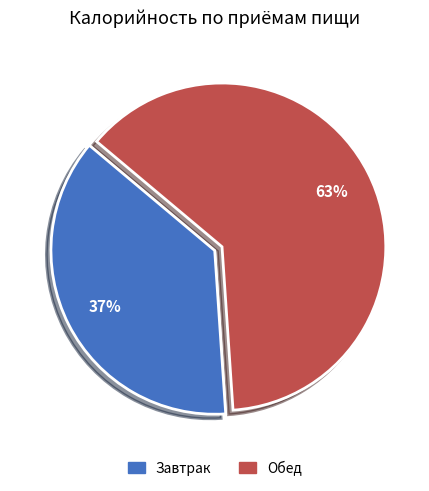

Is there a majority slice in this chart?

Yes